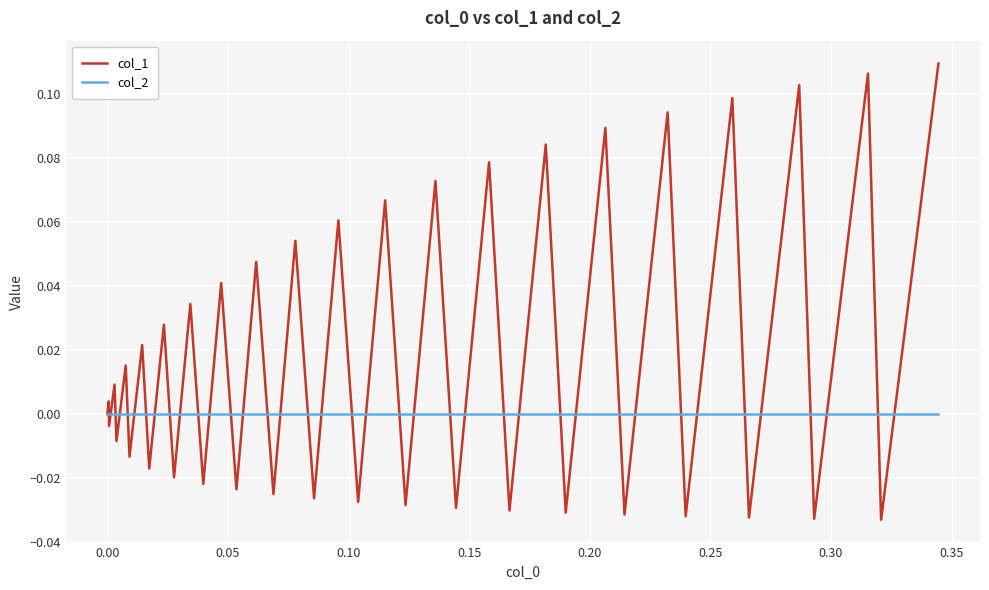

Which series has the largest total across all categories?

col_1